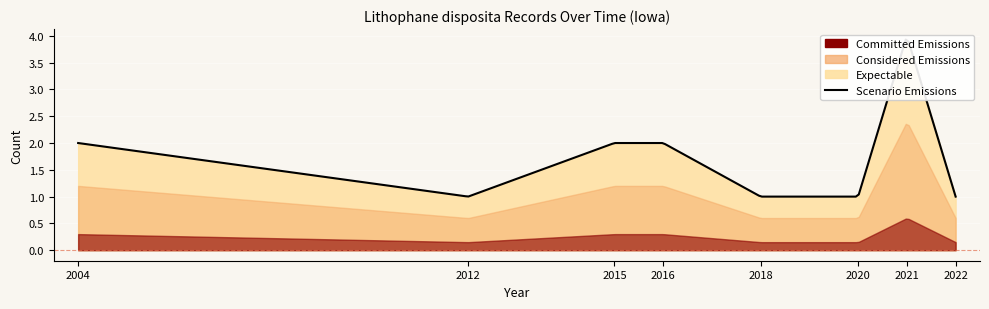

The value at 2012-04-24 is 1. True or false?

True